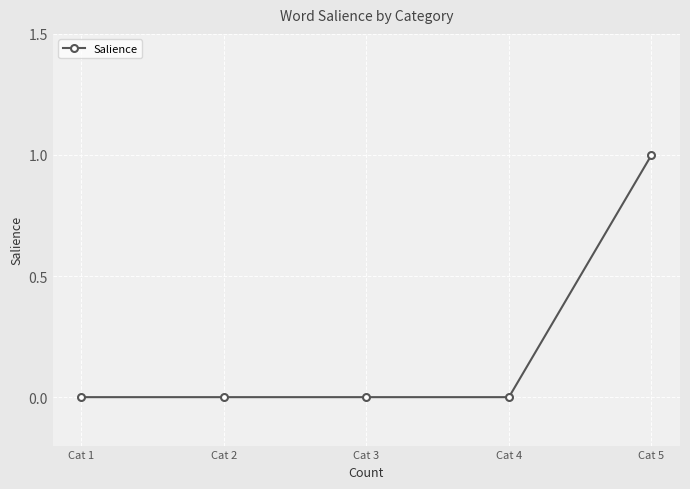

How many values are between 0 and 1?

5